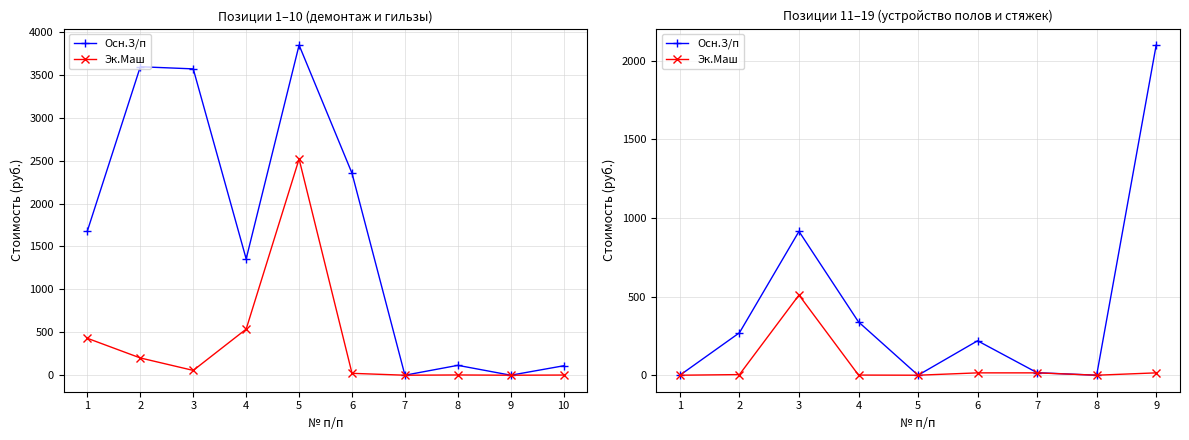

How many data points in Осн.З/п are less than 219?

4